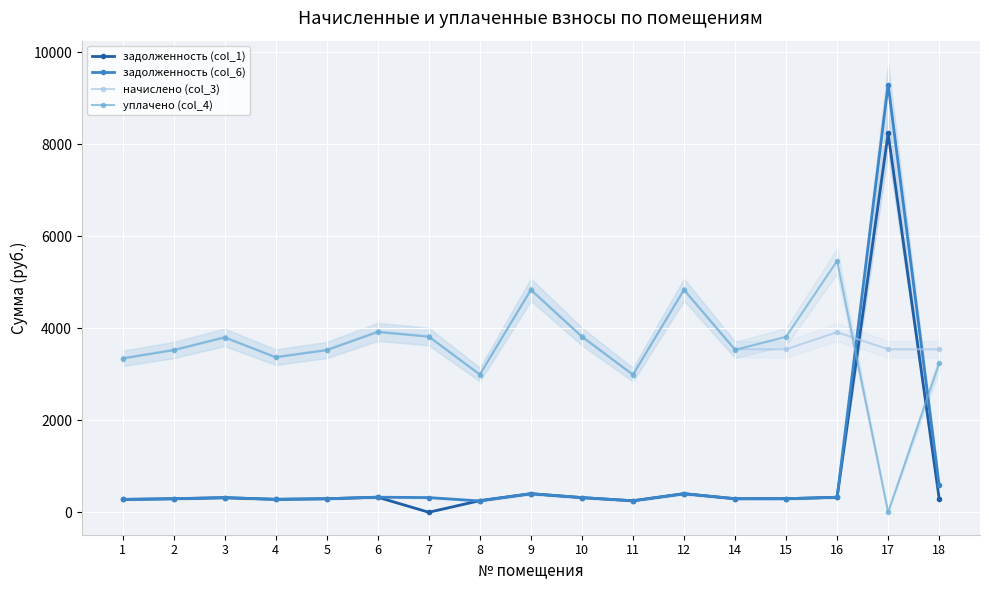

Where does the уплачено (col_4) series first go above 3530?

3